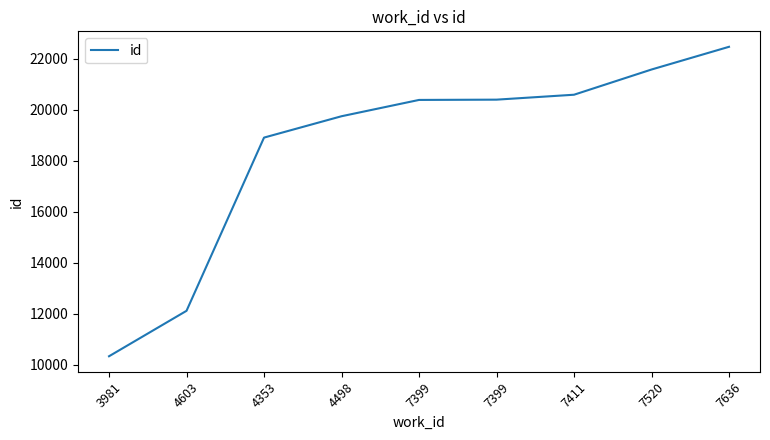

Reading right to left, transcribe all the data shown in this chart.

22467	21577	20589	20396	20385	19746	18909	12121	10340